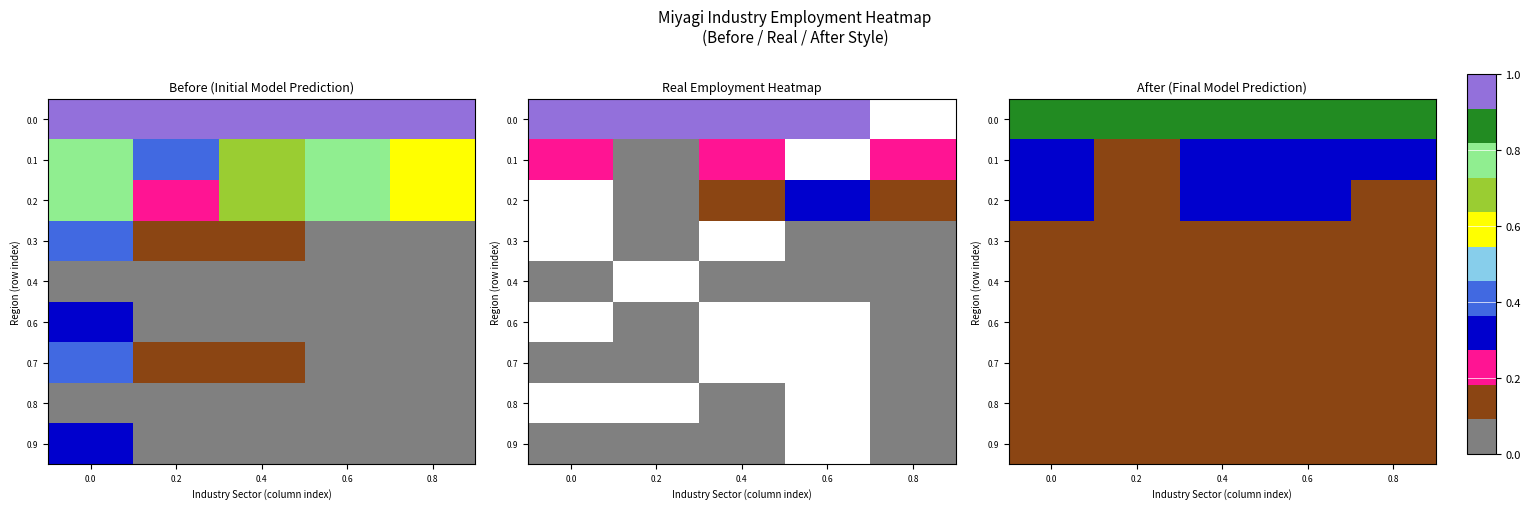

List the labels in order of 0.7 value, largest first.

0.0, 0.2, 0.4, 0.6, 0.8